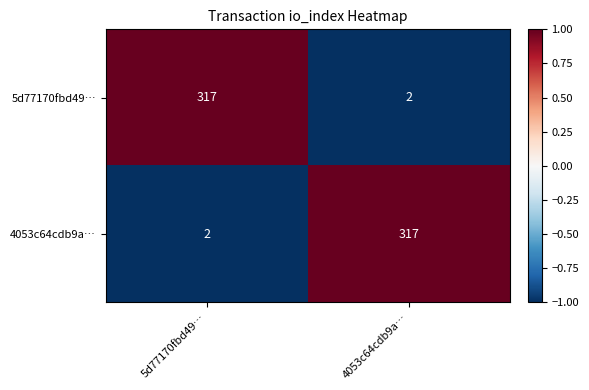

What is the sum of the 4053c64cdb9a… values at 5d77170fbd49… and 4053c64cdb9a…?

319